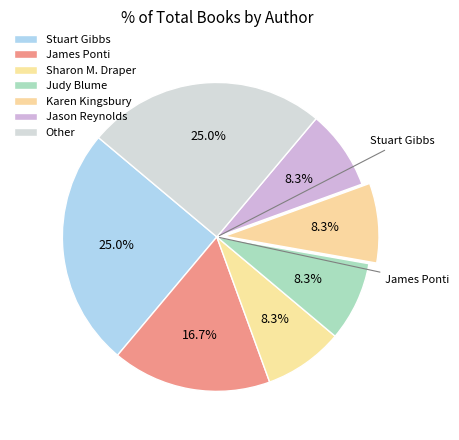

How many segments does this pie chart have?

7